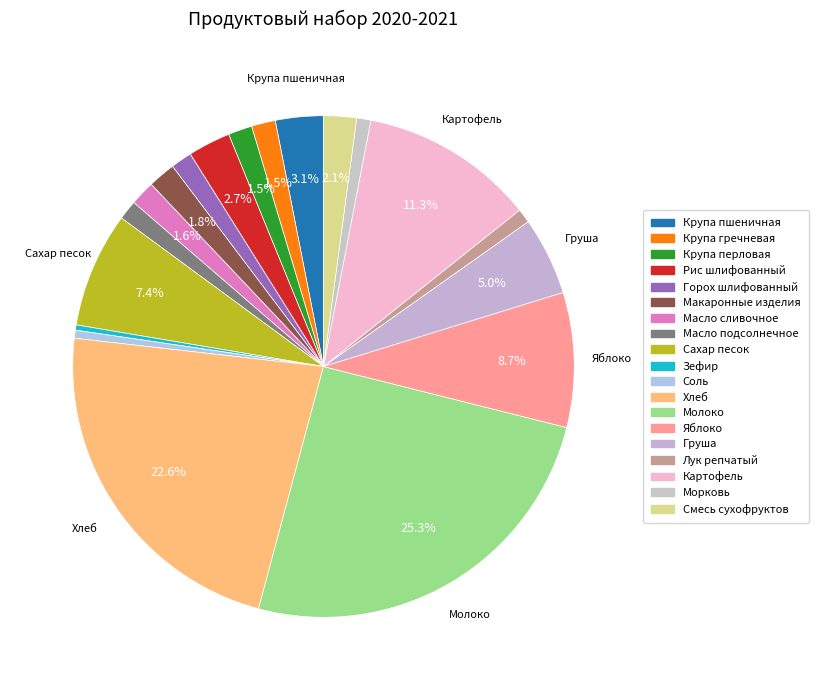

How many slices are in this pie chart?

19